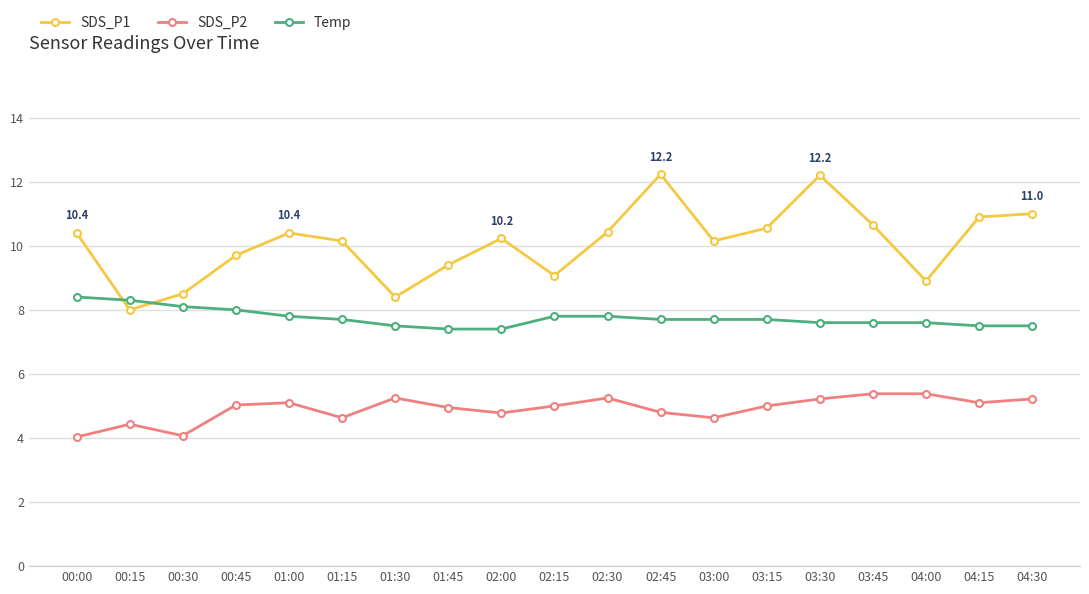

Rank the series by their maximum value, from lowest to highest.

SDS_P2, Temp, SDS_P1